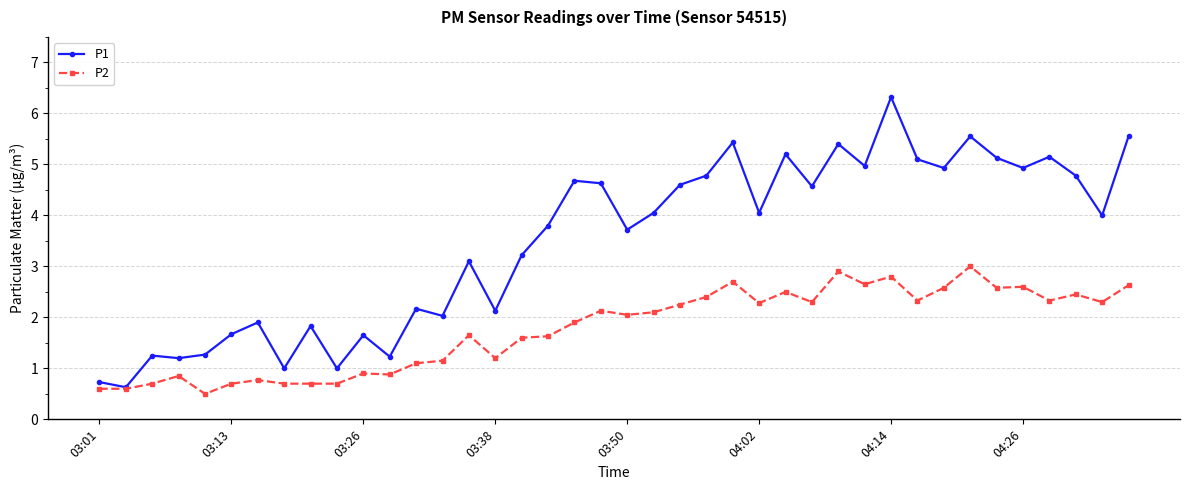

Which series has the largest total across all categories?

P1